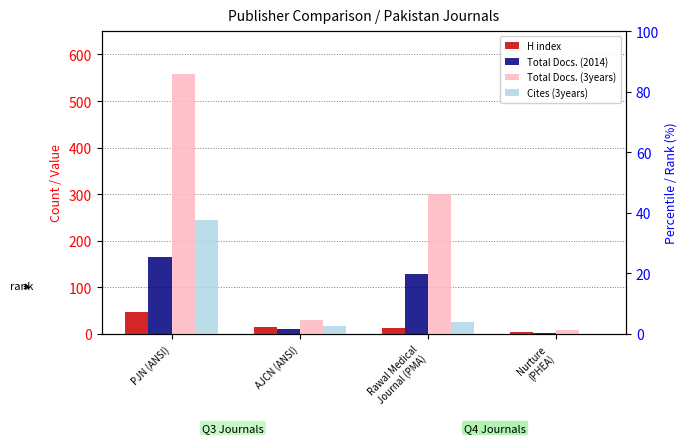

How many values in the H index series exceed 16?

1